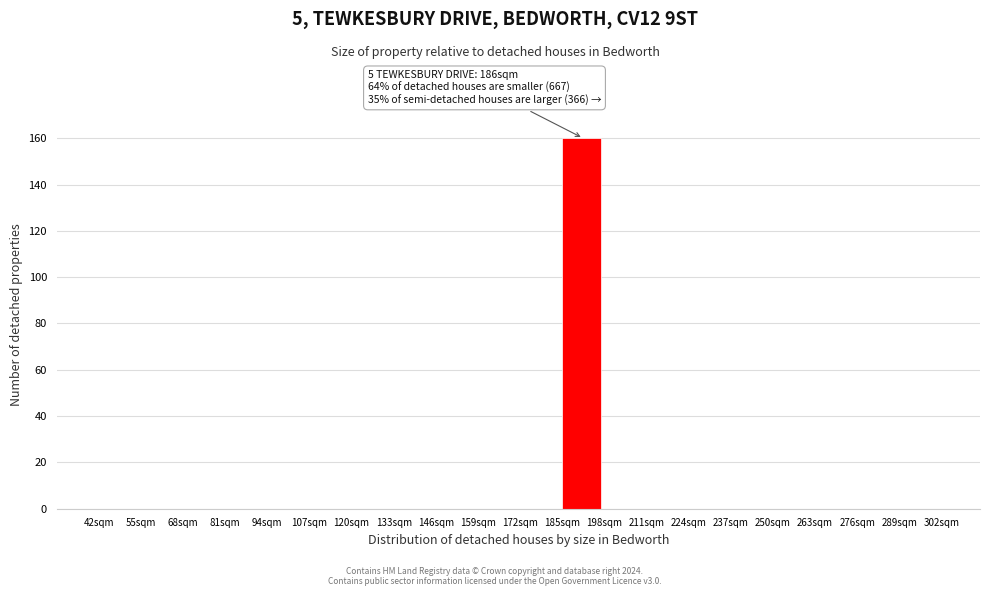

Over which range of the x-axis is the bar tallest?

185 to 198